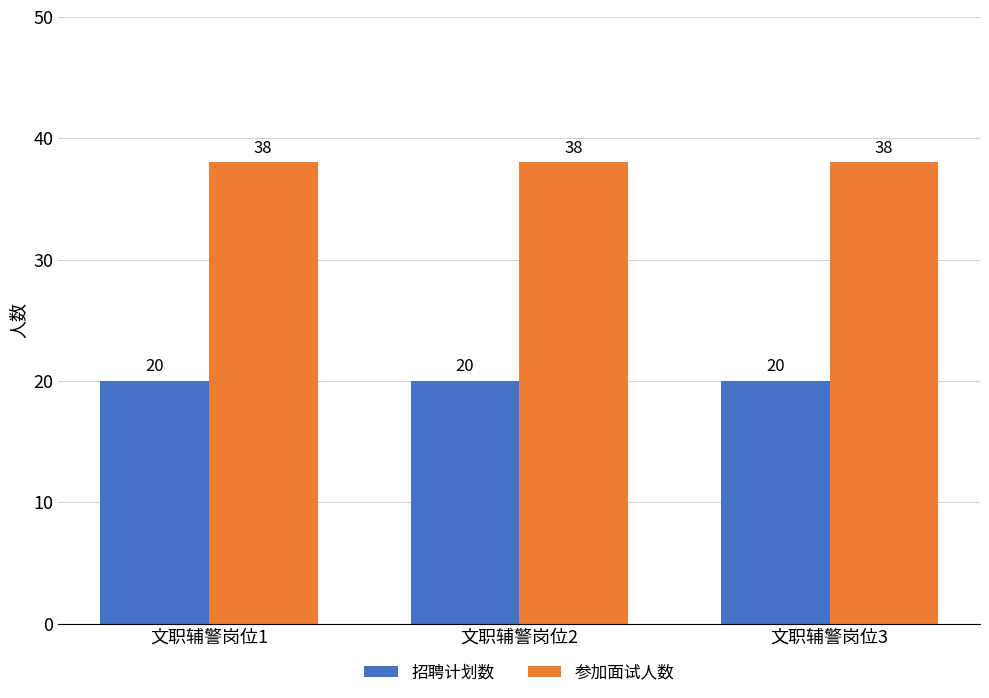

What is the value of the 招聘计划数 bar at the 1st from the left?

20